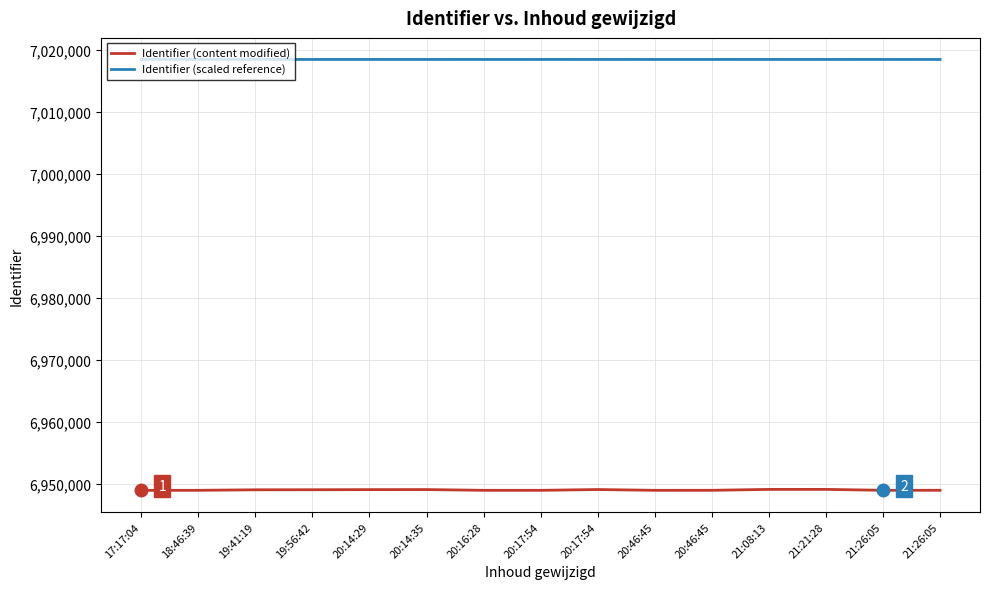

How many distinct data groups are displayed?

2